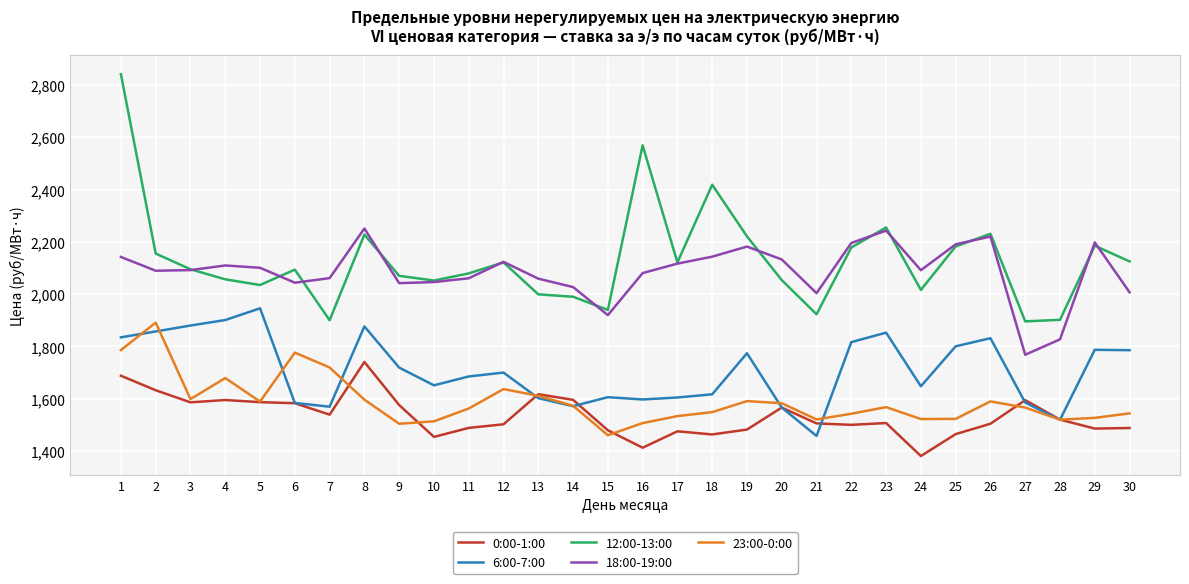

At which label is 23:00-0:00 closest to 1675?

4